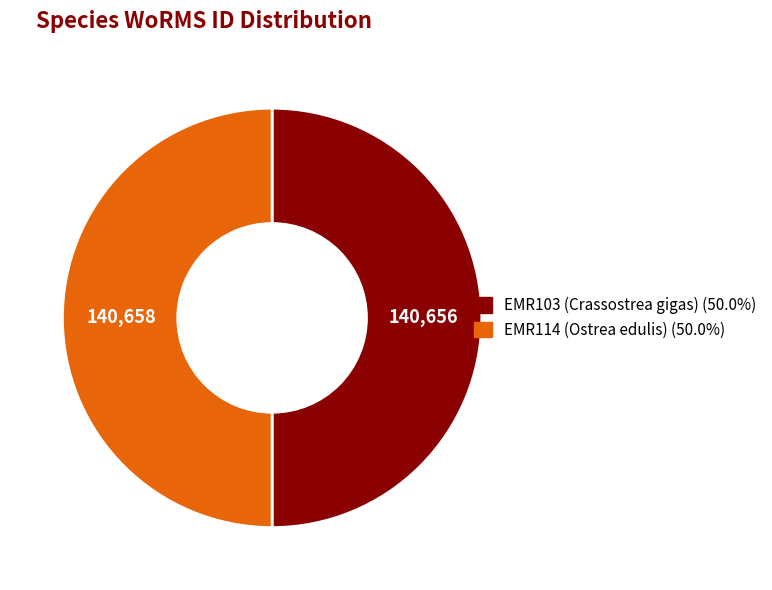

What is the ratio of the value at EMR103 (Crassostrea gigas) (50.0%) to the value at EMR114 (Ostrea edulis) (50.0%)?

1.0